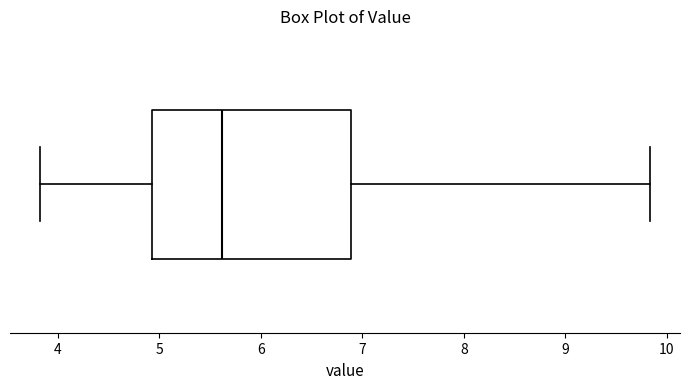

Transcribe this box plot: give where the median line is, the range the box spans, and where the two whiskers end, as read against the x-axis. The values are not printed on the chart, so give them approximately, as read against the axis.

median 5.6, box 4.9 to 6.9, whiskers 3.8 to 9.8